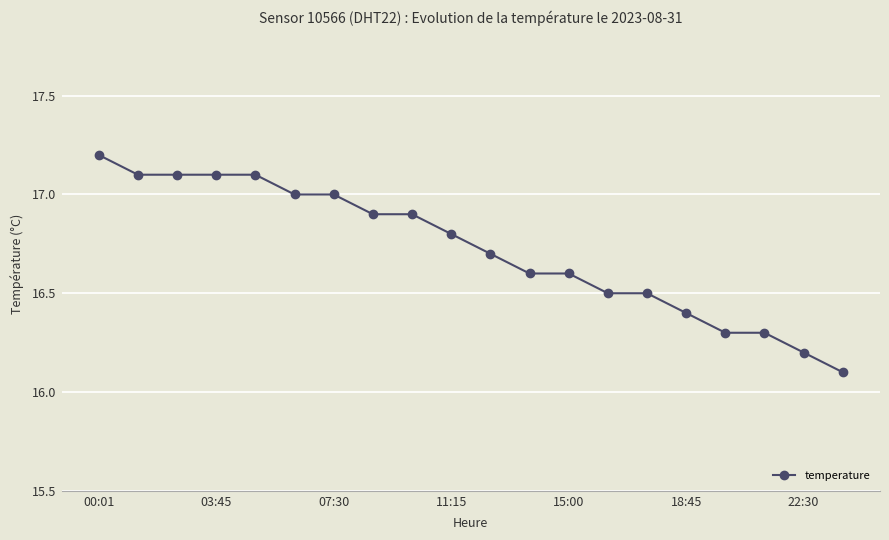

What is the smallest value displayed?

16.1